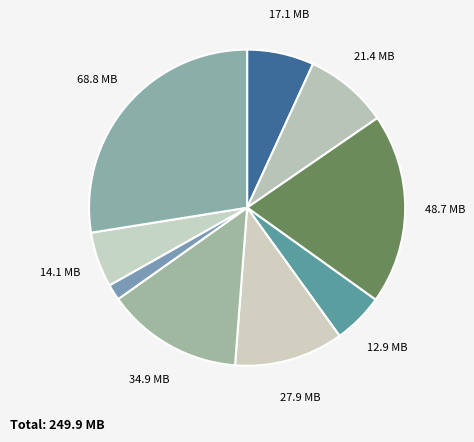

Which category has the biggest portion of the pie?

68.8